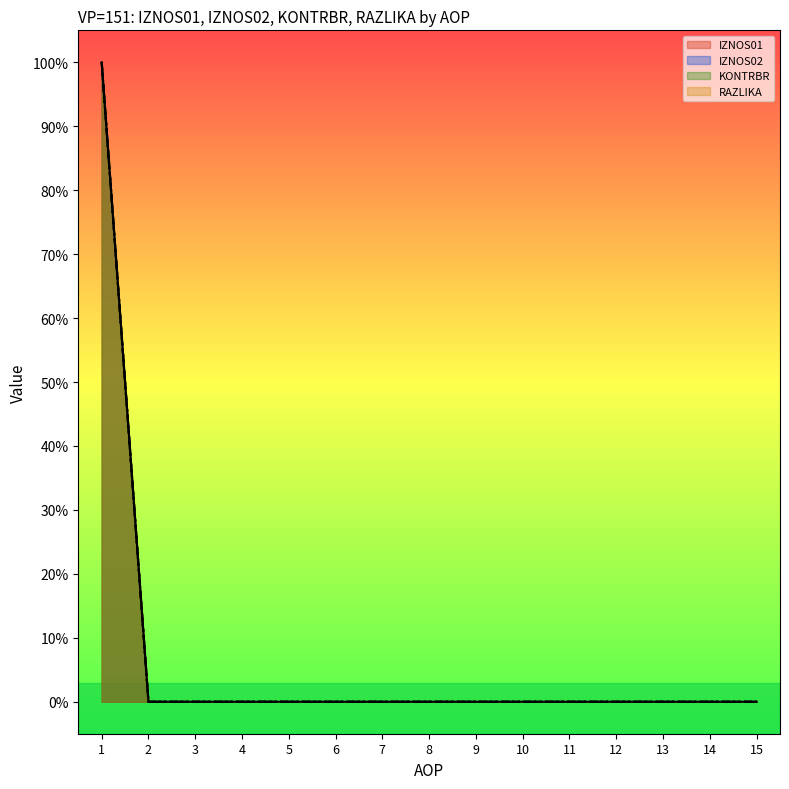

How many data points does each series have?

15